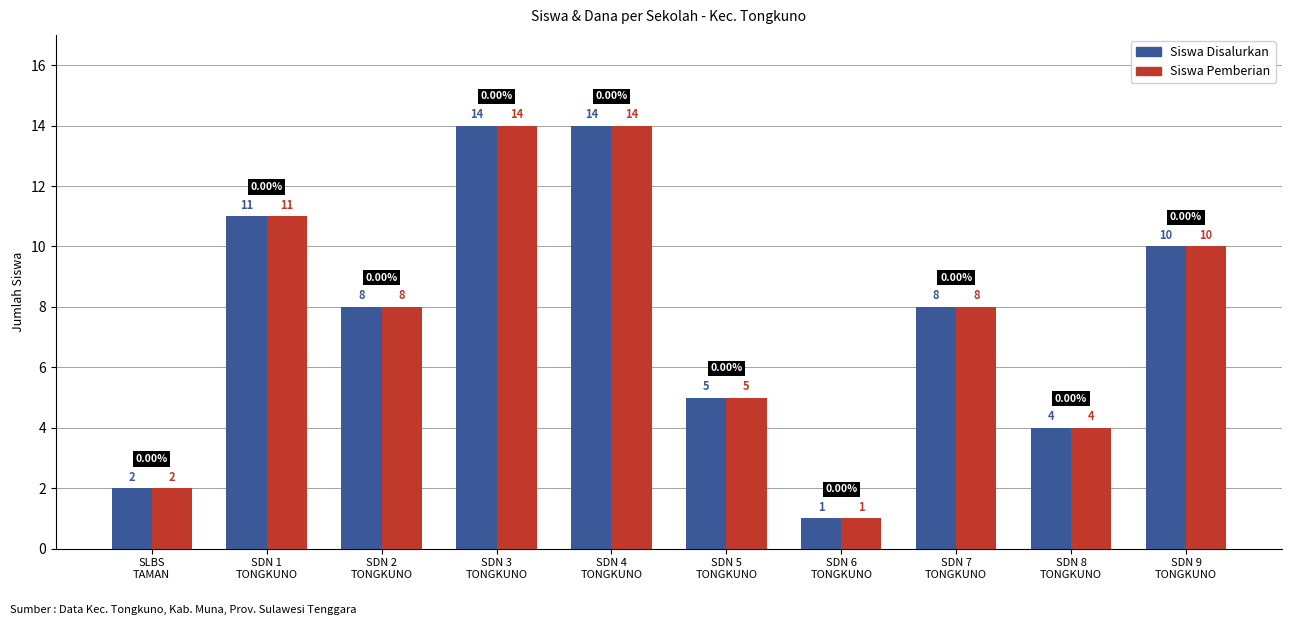

What position from the right is SLBS
TAMAN?

10